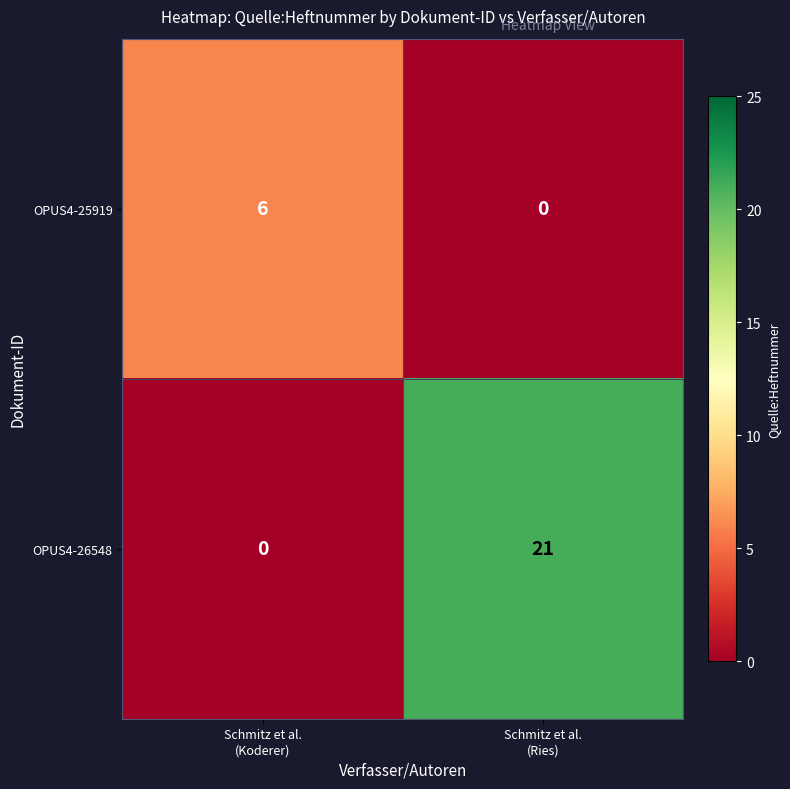

How many data points does each series have?

2